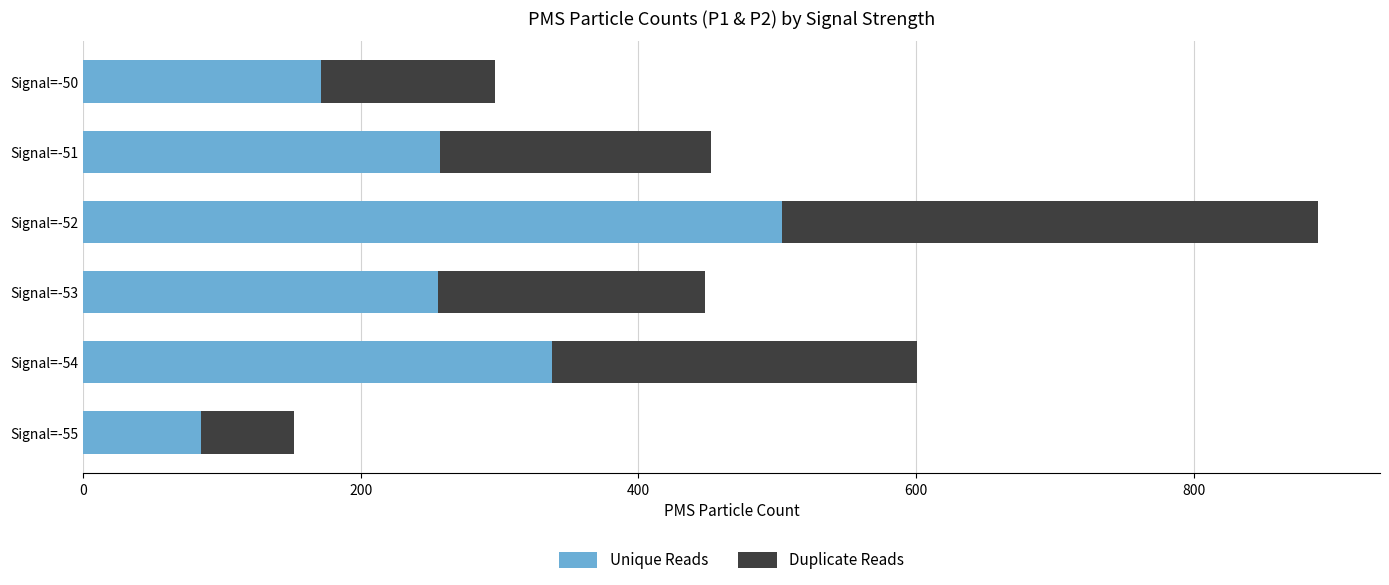

Read the Unique Reads value at Signal=-51.

257.0